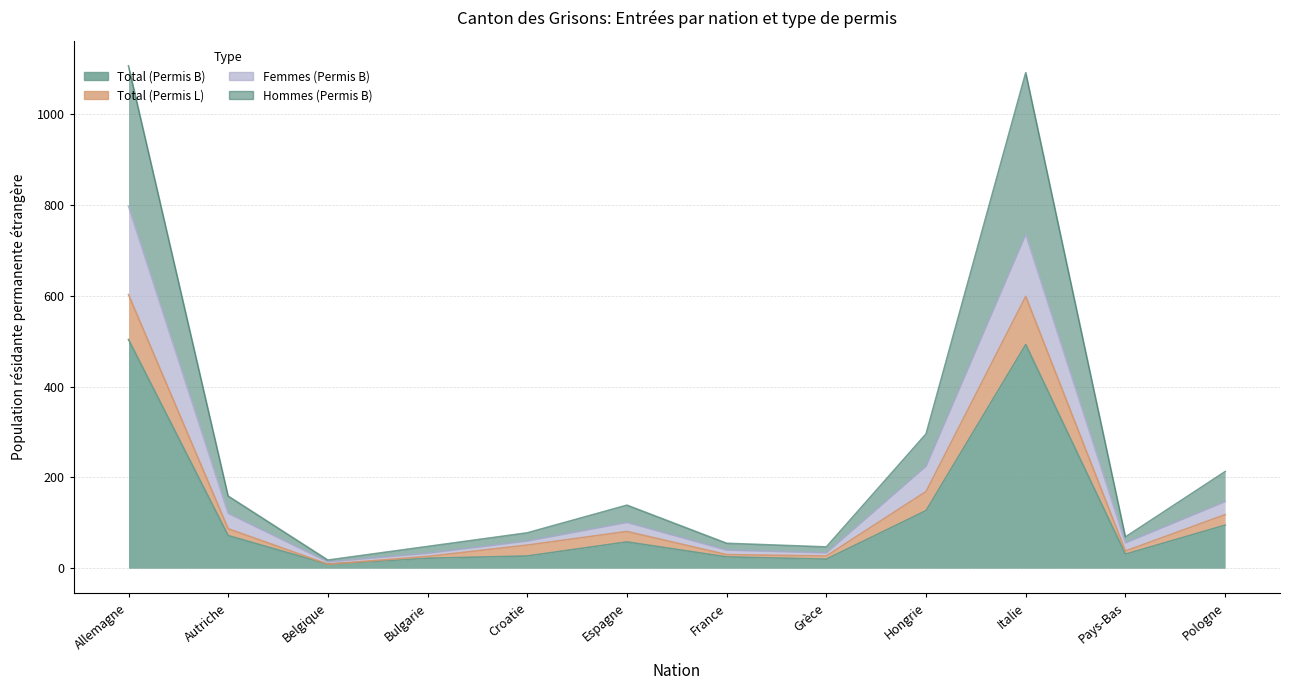

Which has a higher value, Hongrie or Allemagne?

Allemagne